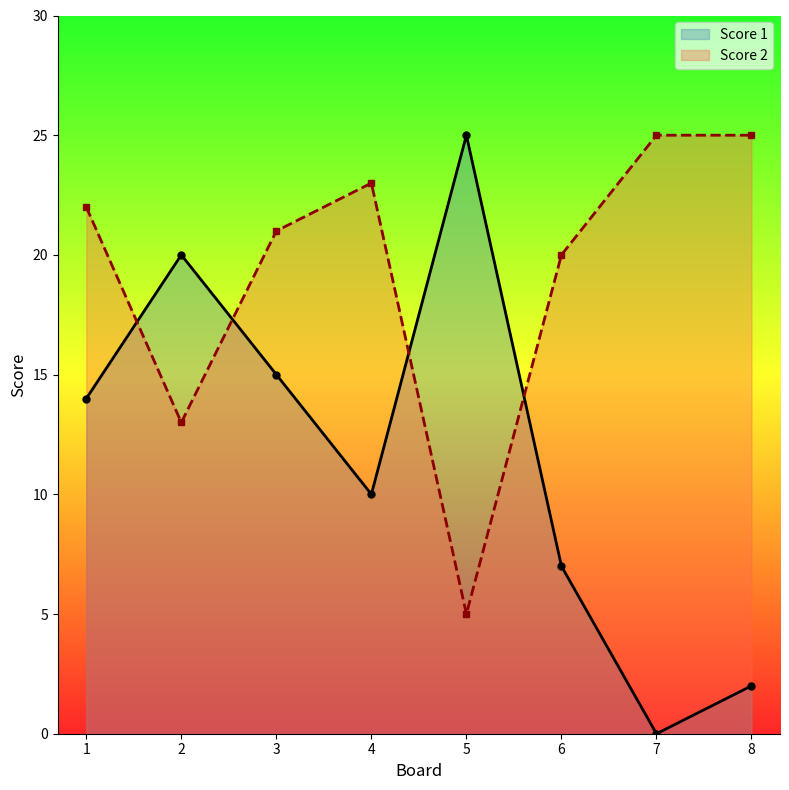

What is the difference between the maximum and minimum values in the Score 2 series?

20